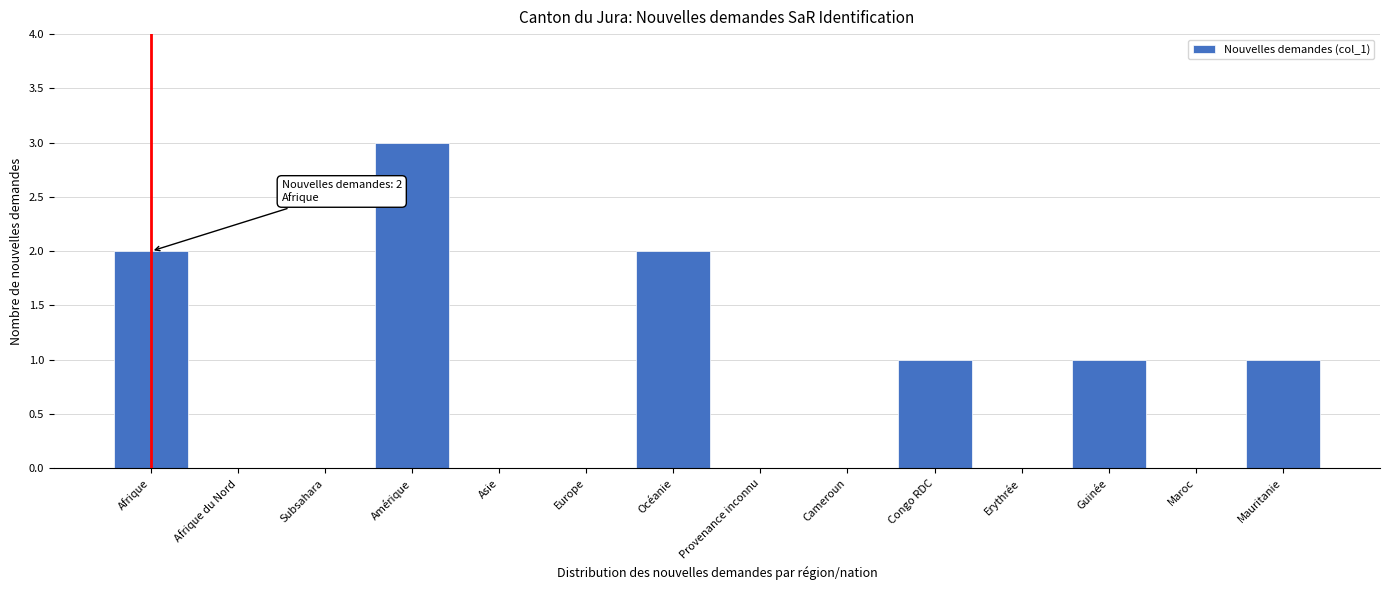

Reading right to left, transcribe all the data shown in this chart.

Mauritanie=1	Maroc=0	Guinée=1	Erythrée=0	Congo RDC=1	Cameroun=0	Provenance inconnu=0	Océanie=2	Europe=0	Asie=0	Amérique=3	Subsahara=0	Afrique du Nord=0	Afrique=2